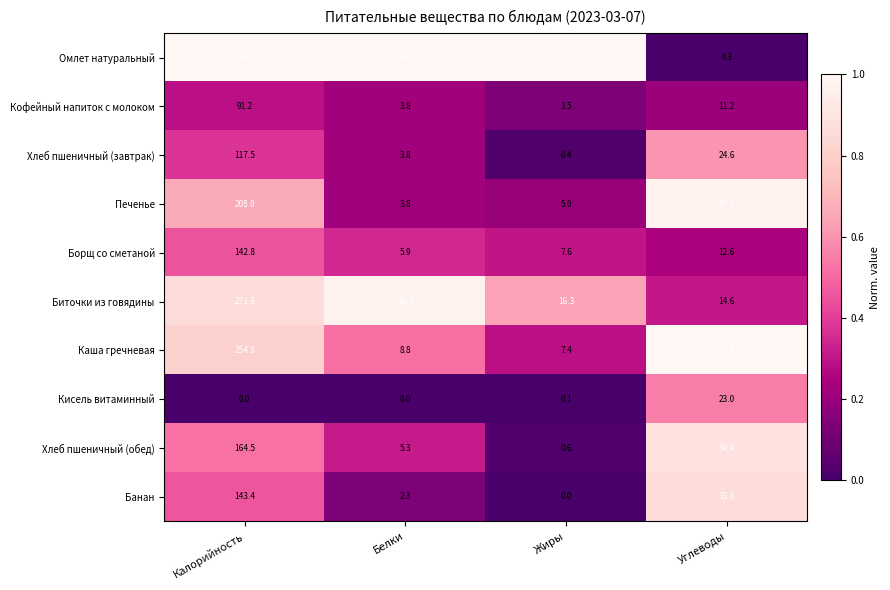

Count the number of data series in this chart.

10